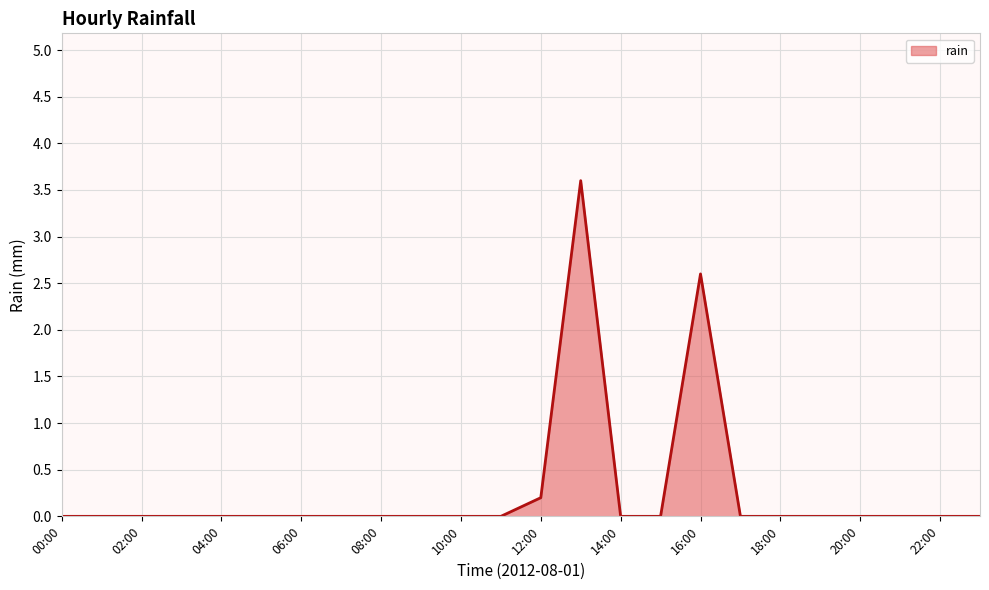

How many categories are shown in the chart?

24